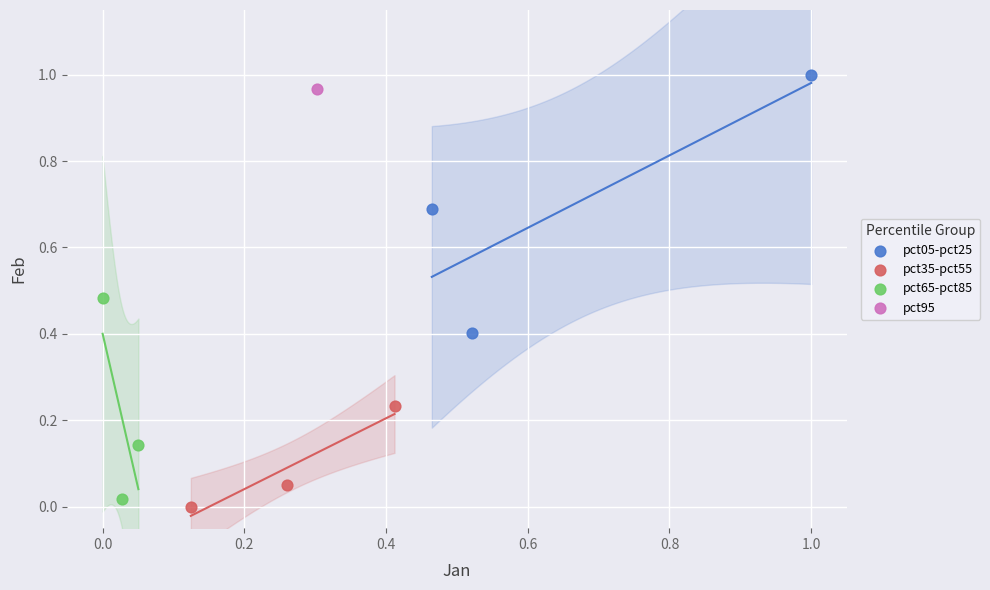

What are all the series names shown in the legend?

pct05-pct25, pct35-pct55, pct65-pct85, pct95